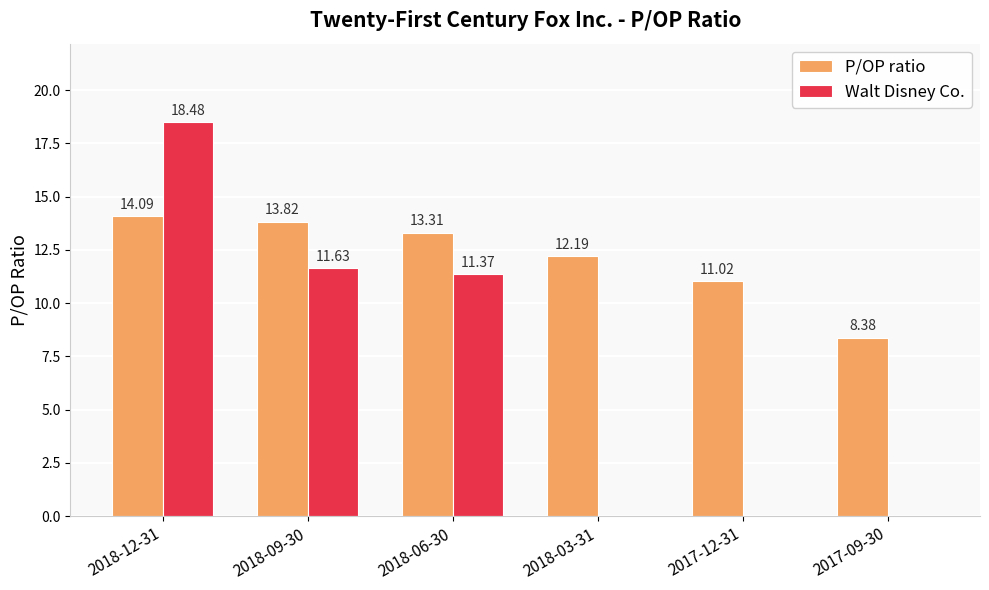

What is the difference between the P/OP ratio values at 2017-12-31 and 2018-09-30?

2.8